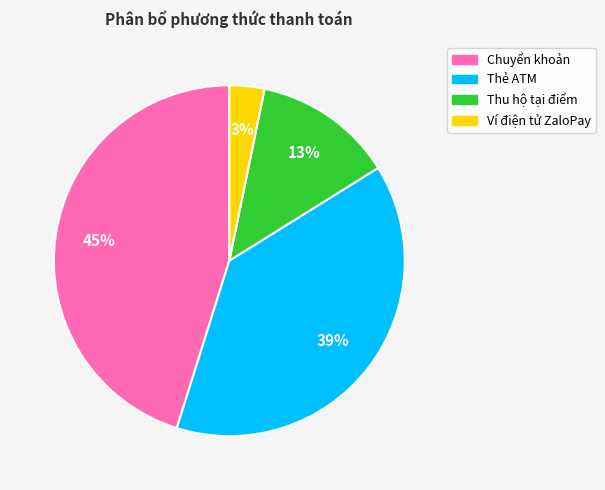

What is the largest slice in the pie chart?

Chuyển khoản